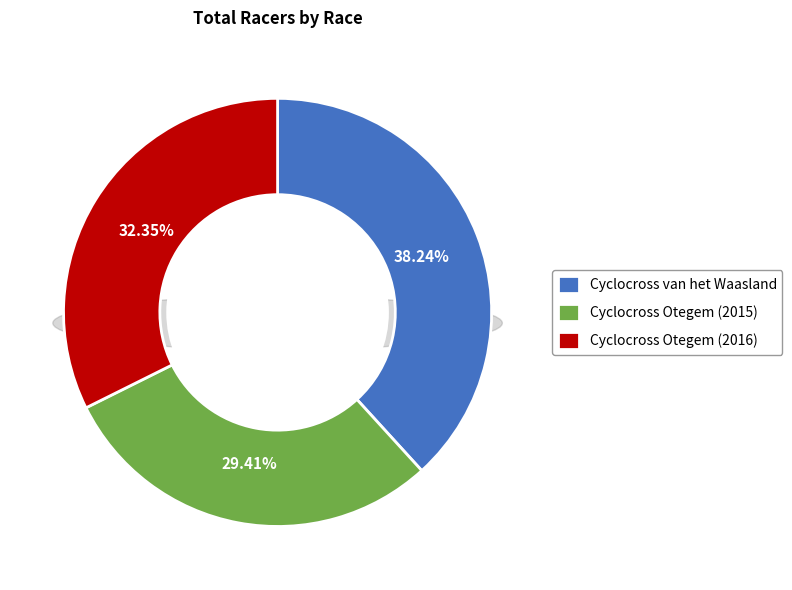

What percentage is the Cyclocross Otegem (2015) slice, to the nearest percent?

29%